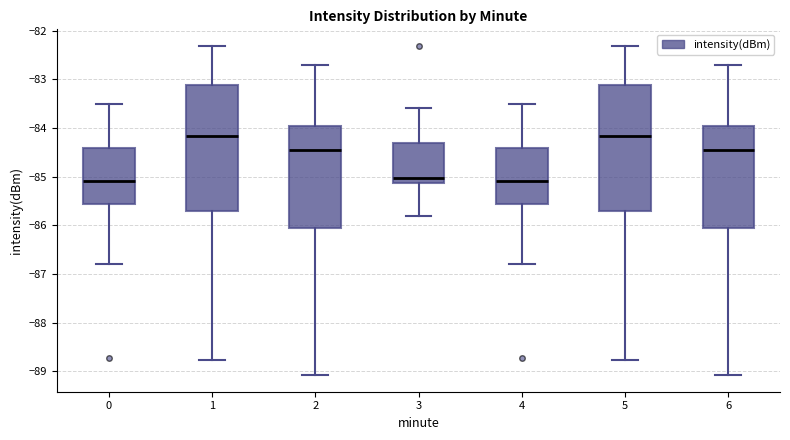

Reading left to right, read every box against the y-axis: the position of its median line, the range the box covers, and the ends of its whiskers. The values are not printed on the chart, so give them approximately, as read against the axis.

0: median -85.1, box -85.6 to -84.4, whiskers -86.8 to -83.5
1: median -84.2, box -85.7 to -83.1, whiskers -88.8 to -82.3
2: median -84.4, box -86.1 to -84.0, whiskers -89.1 to -82.7
3: median -85.0, box -85.1 to -84.3, whiskers -85.8 to -83.6
4: median -85.1, box -85.6 to -84.4, whiskers -86.8 to -83.5
5: median -84.2, box -85.7 to -83.1, whiskers -88.8 to -82.3
6: median -84.4, box -86.1 to -84.0, whiskers -89.1 to -82.7